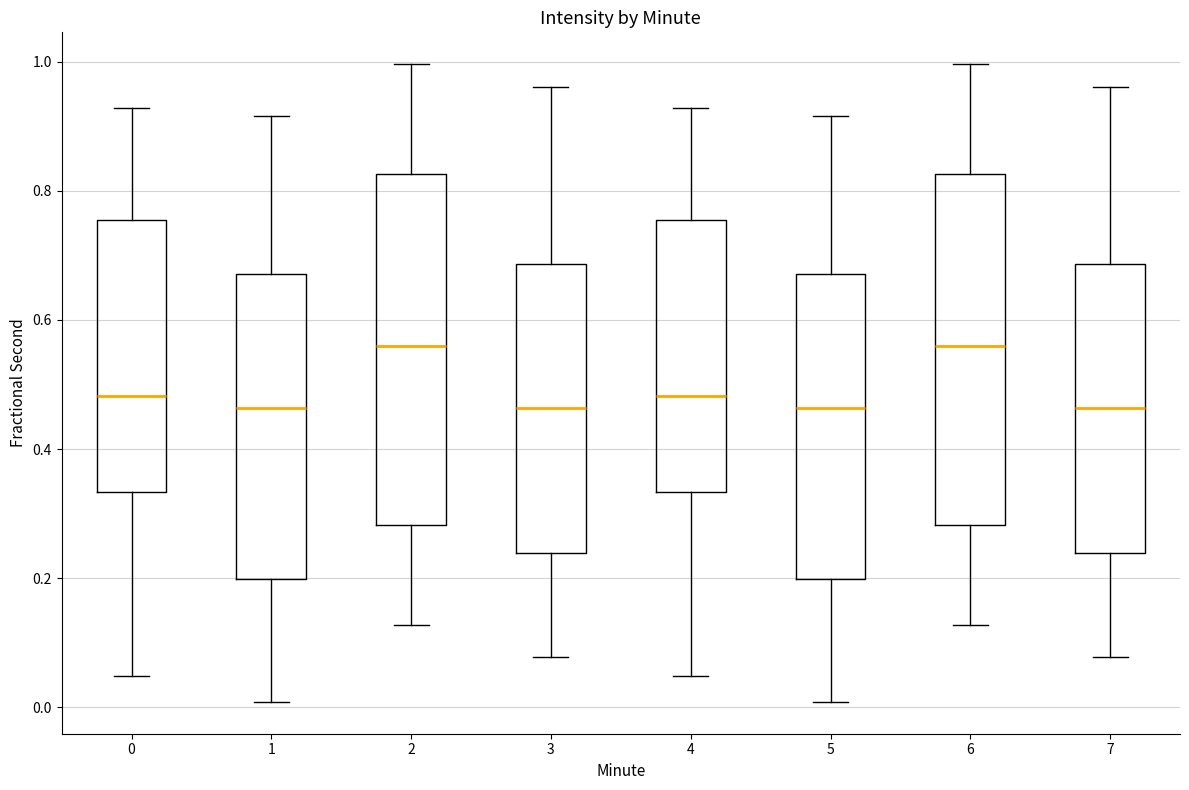

Reading left to right, transcribe this box plot: for each box, give where its median line is, the range the box spans, and where its two whiskers end, as read against the y-axis. The values are not printed on the chart, so give them approximately, as read against the axis.

0: median 0.48, box 0.34 to 0.76, whiskers 0.04 to 0.92
1: median 0.46, box 0.20 to 0.68, whiskers 0.00 to 0.92
2: median 0.56, box 0.28 to 0.82, whiskers 0.12 to 1.00
3: median 0.46, box 0.24 to 0.68, whiskers 0.08 to 0.96
4: median 0.48, box 0.34 to 0.76, whiskers 0.04 to 0.92
5: median 0.46, box 0.20 to 0.68, whiskers 0.00 to 0.92
6: median 0.56, box 0.28 to 0.82, whiskers 0.12 to 1.00
7: median 0.46, box 0.24 to 0.68, whiskers 0.08 to 0.96